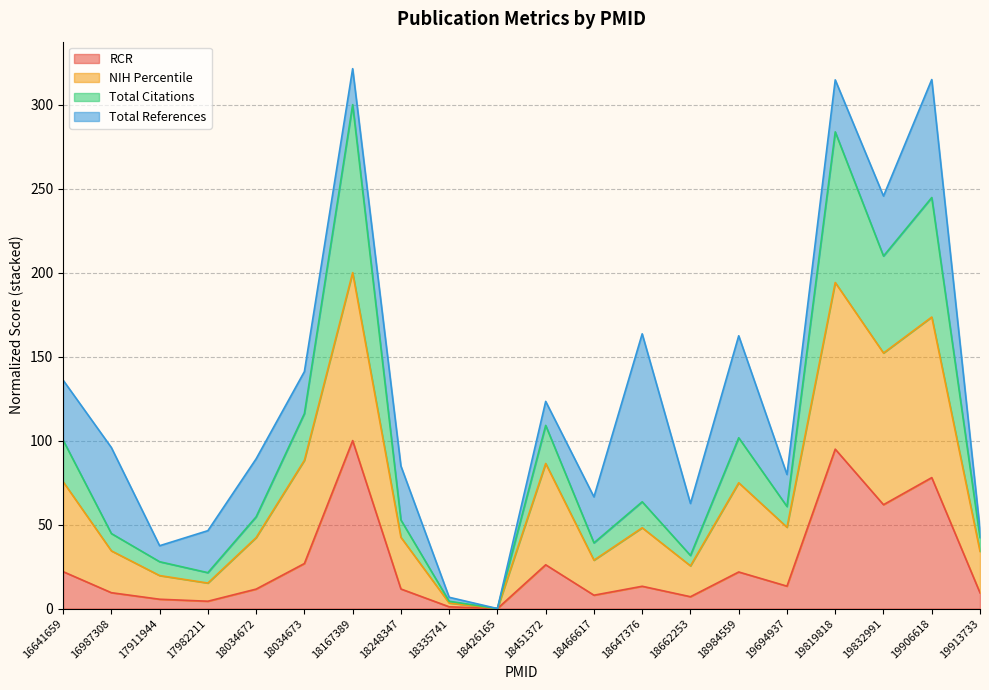

The RCR series shows 0.0 at 18426165. True or false?

True